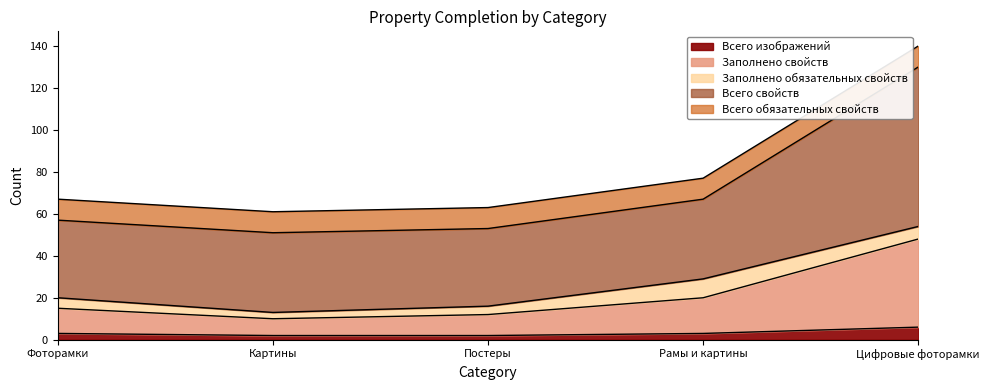

At which label does Всего свойств reach its minimum?

Картины